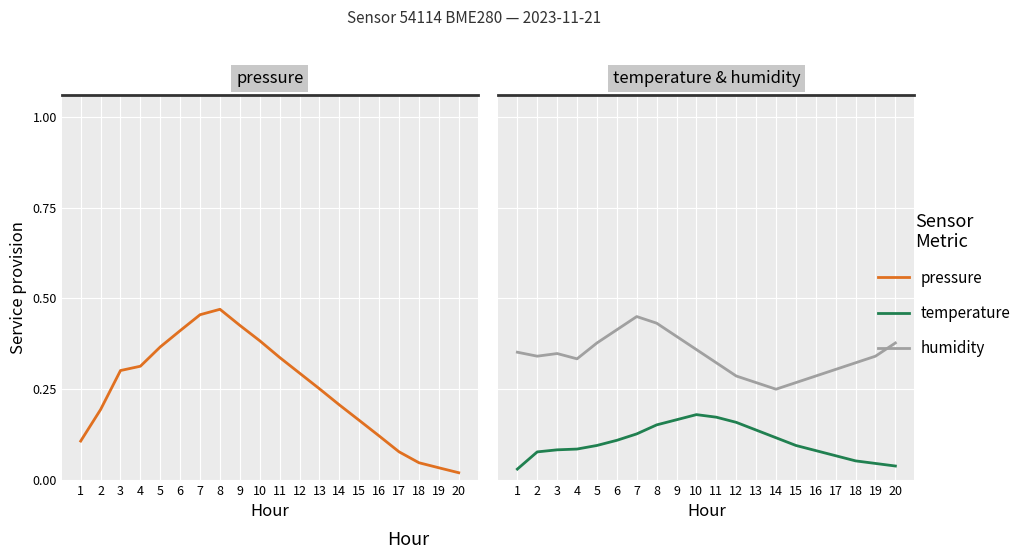

What value does the humidity series have at 5?

0.4